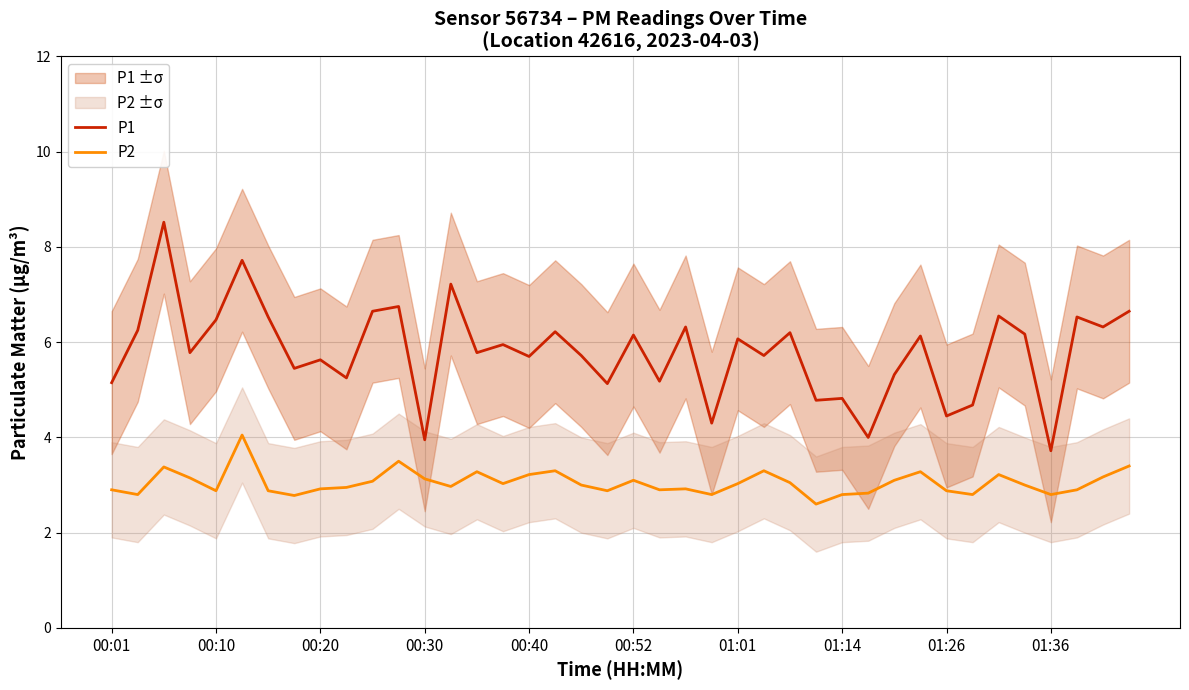

Reading right to left, what are all the values shown in this chart?

P1: 6.7	6.3	6.5	3.7	6.2	6.5	4.7	4.5	6.1	5.3	4.0	4.8	4.8	6.2	5.7	6.1	4.3	6.3	5.2	6.2	5.1	5.7	6.2	5.7	6.0	5.8	7.2	4.0	6.8	6.7	5.2	5.6	5.5	6.5	7.7	6.5	5.8	8.5	6.2	5.2
P2: 3.4	3.2	2.9	2.8	3.0	3.2	2.8	2.9	3.3	3.1	2.8	2.8	2.6	3.0	3.3	3.0	2.8	2.9	2.9	3.1	2.9	3.0	3.3	3.2	3.0	3.3	3.0	3.1	3.5	3.1	3.0	2.9	2.8	2.9	4.0	2.9	3.1	3.4	2.8	2.9